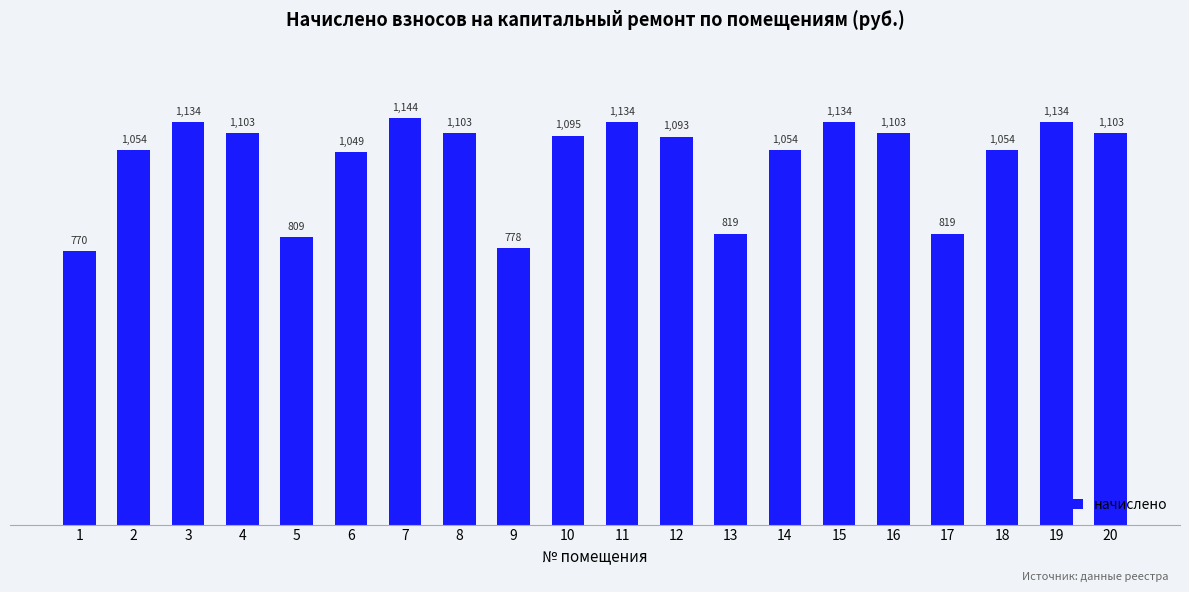

How many bars are there in total?

20